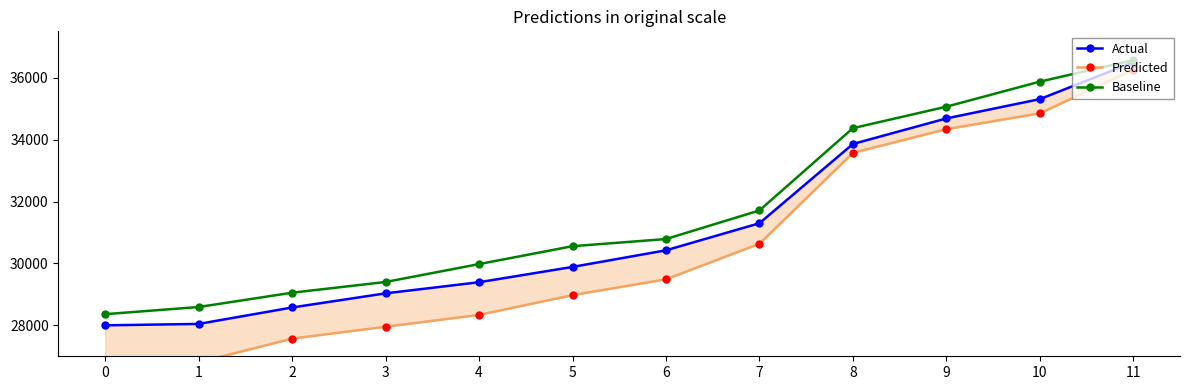

Which category has the highest value across all series?

11